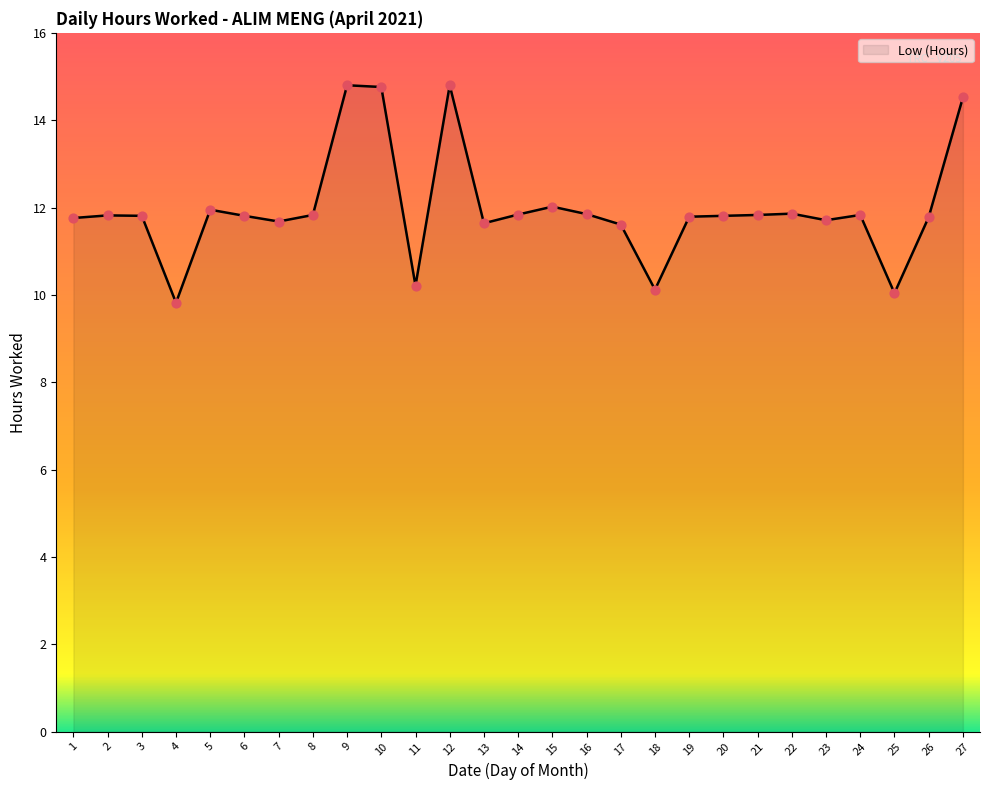

What is the change in value from 13 to 16?

+0.2